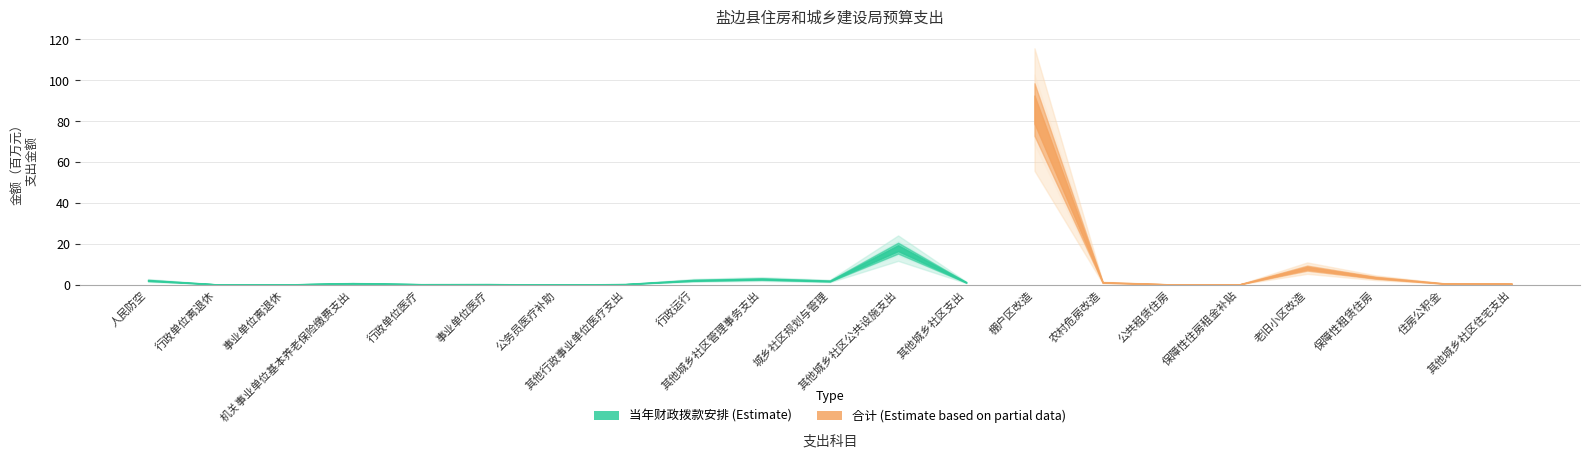

How many distinct data groups are displayed?

2